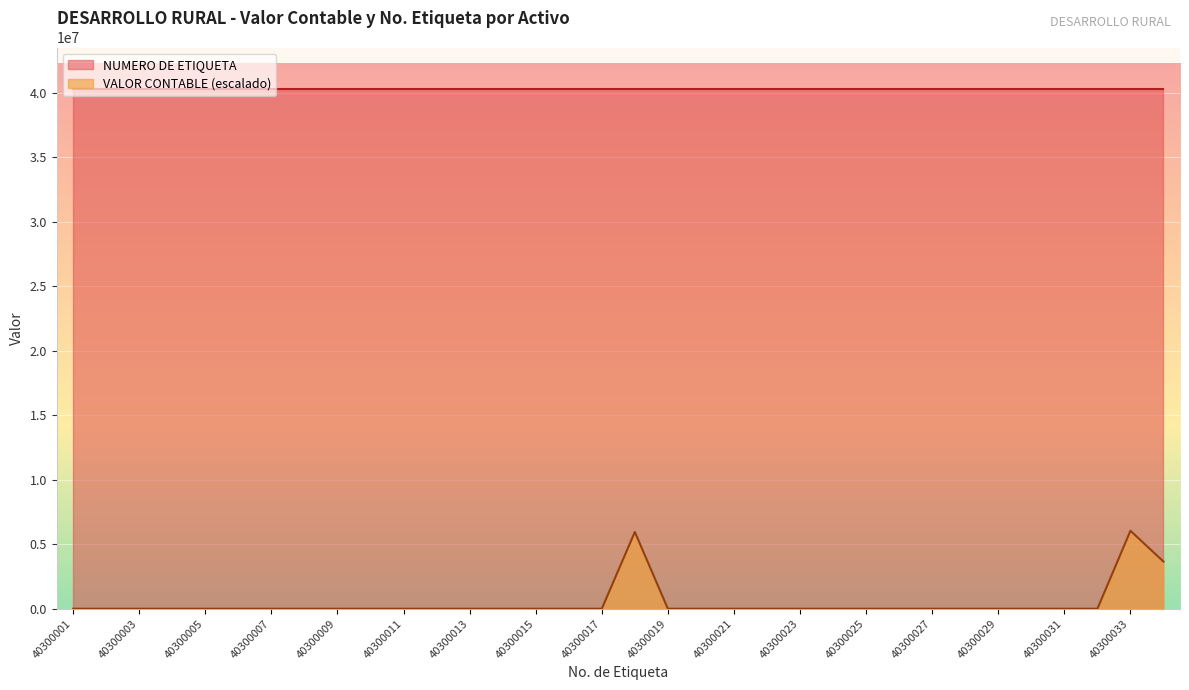

The value of VALOR CONTABLE at 40300001 is 4.1. True or false?

False